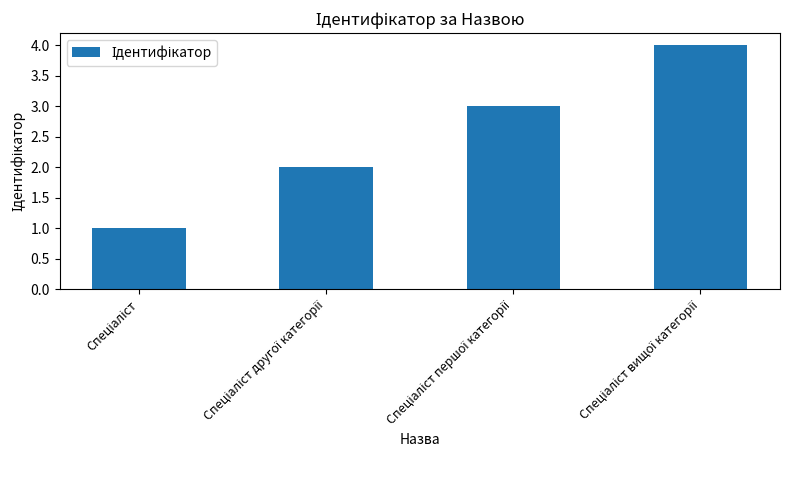

What is the difference between the maximum and minimum values?

3